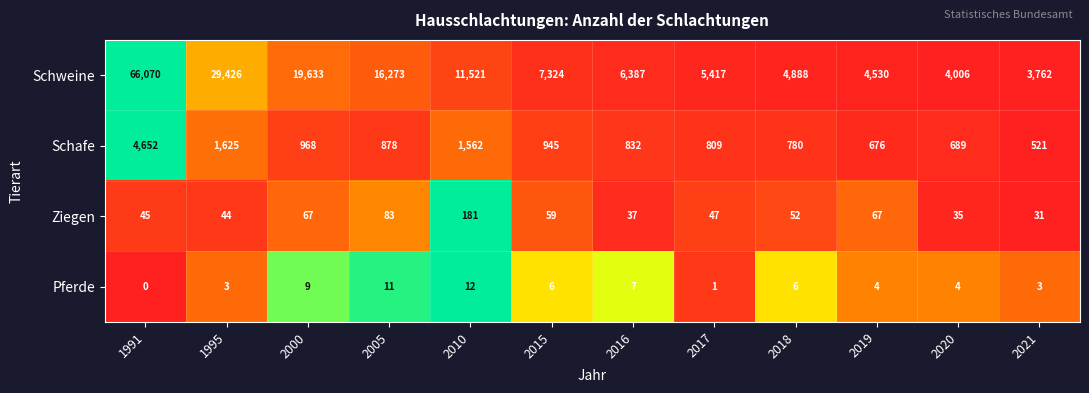

List the series in order of their peak value, highest first.

Schweine, Schafe, Ziegen, Pferde